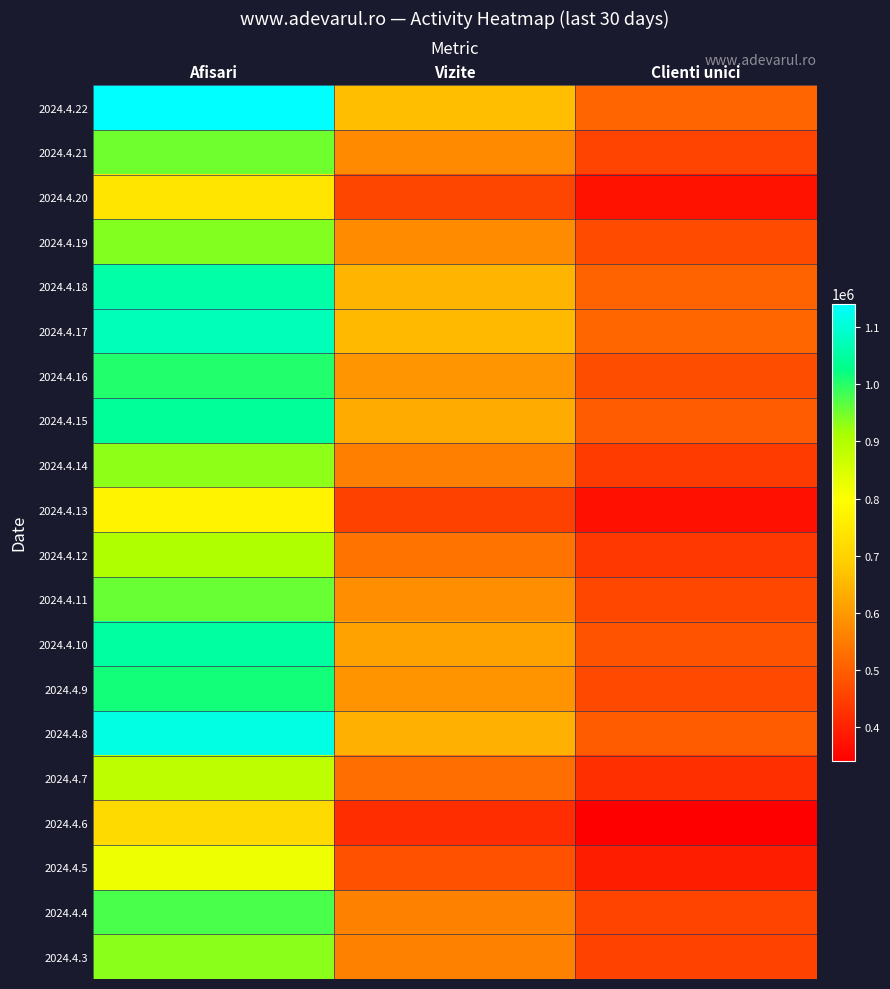

Reading left to right, extract all data points from this chart.

2024.4.22: Afisari=1141083	Vizite=663230	Clienti unici=511795
2024.4.21: Afisari=951813	Vizite=574530	Clienti unici=453958
2024.4.20: Afisari=740999	Vizite=460725	Clienti unici=372889
2024.4.19: Afisari=938095	Vizite=577747	Clienti unici=469027
2024.4.18: Afisari=1055507	Vizite=646692	Clienti unici=509944
2024.4.17: Afisari=1073386	Vizite=654779	Clienti unici=513846
2024.4.16: Afisari=1002462	Vizite=592603	Clienti unici=471317
2024.4.15: Afisari=1041577	Vizite=629582	Clienti unici=495100
2024.4.14: Afisari=930708	Vizite=555546	Clienti unici=442313
2024.4.13: Afisari=773134	Vizite=450942	Clienti unici=370028
2024.4.12: Afisari=902467	Vizite=535053	Clienti unici=435226
2024.4.11: Afisari=955889	Vizite=581057	Clienti unici=462860
2024.4.10: Afisari=1049012	Vizite=613609	Clienti unici=482430
2024.4.9: Afisari=1013630	Vizite=590625	Clienti unici=463279
2024.4.8: Afisari=1113339	Vizite=637544	Clienti unici=496973
2024.4.7: Afisari=885467	Vizite=528356	Clienti unici=422280
2024.4.6: Afisari=716311	Vizite=417851	Clienti unici=341310
2024.4.5: Afisari=821904	Vizite=478786	Clienti unici=392309
2024.4.4: Afisari=975620	Vizite=559107	Clienti unici=457397
2024.4.3: Afisari=934616	Vizite=559027	Clienti unici=453715